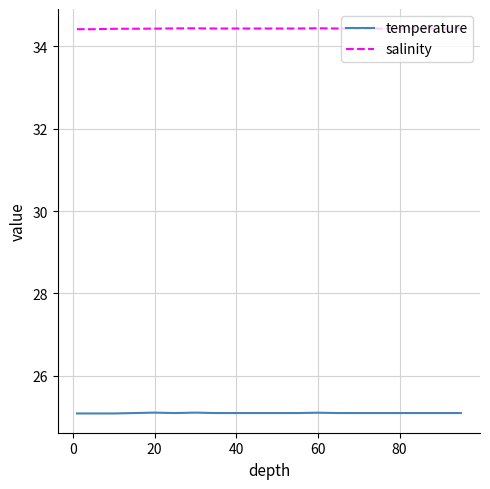

List the series in order of their peak value, lowest first.

temperature, salinity